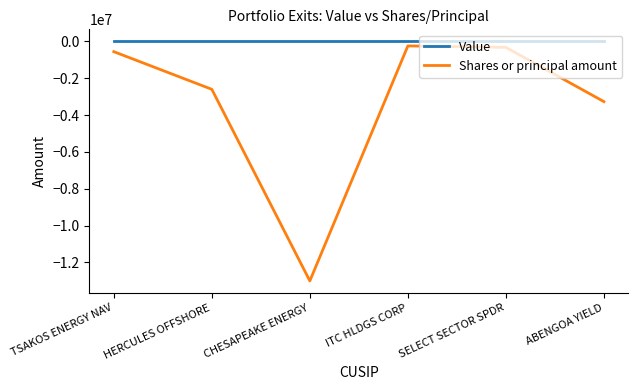

True or false: Shares or principal amount and Value intersect in this chart.

False